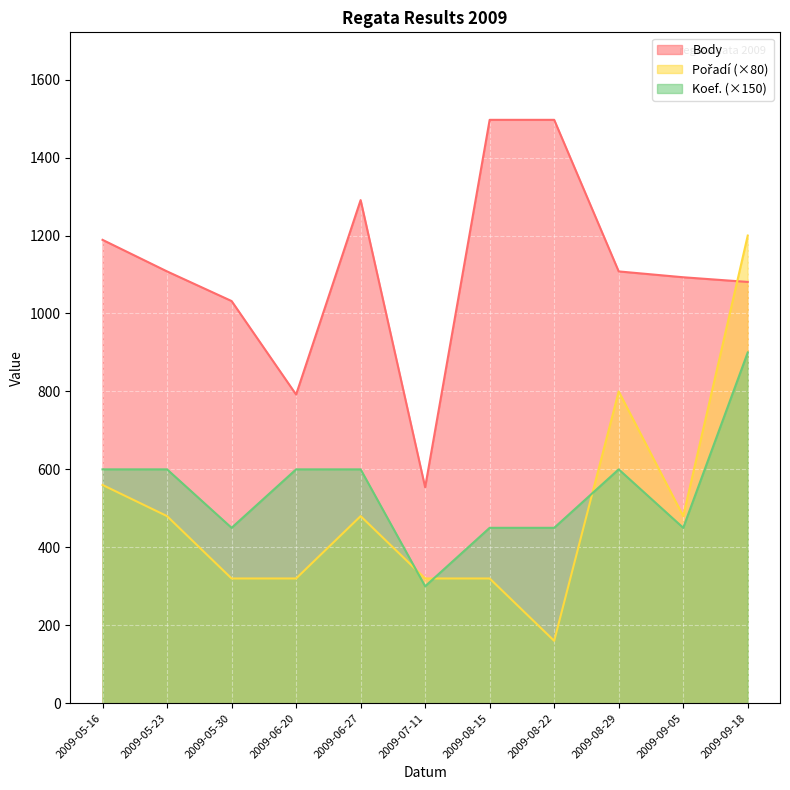

List the series in order of their peak value, highest first.

Body, Pořadí, Koef.